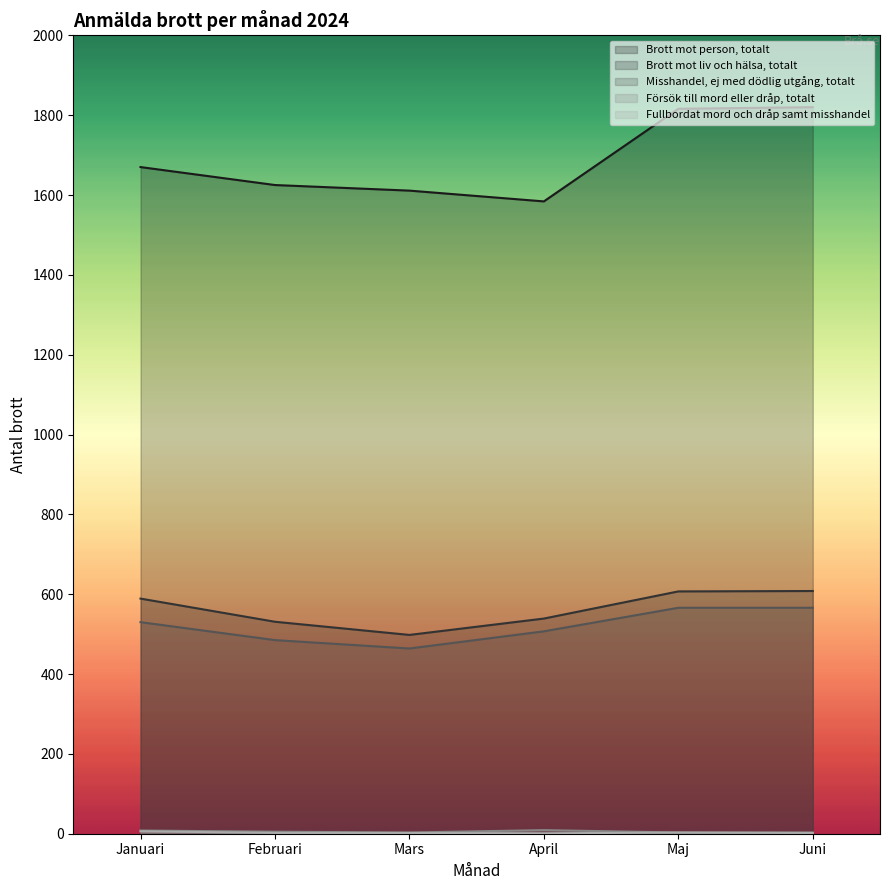

At how many categories does at least one series exceed 1339?

6